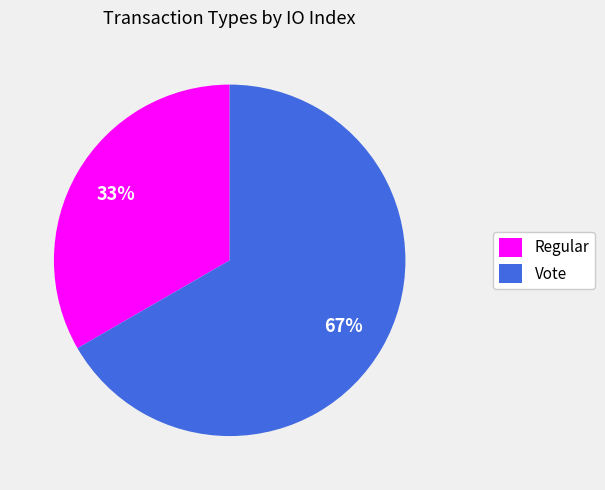

Does Vote represent more than half of the total?

Yes